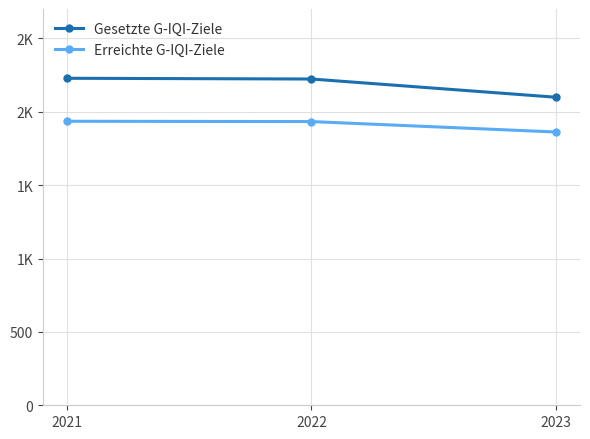

Which category has the highest value in the Erreichte G-IQI-Ziele series?

2021